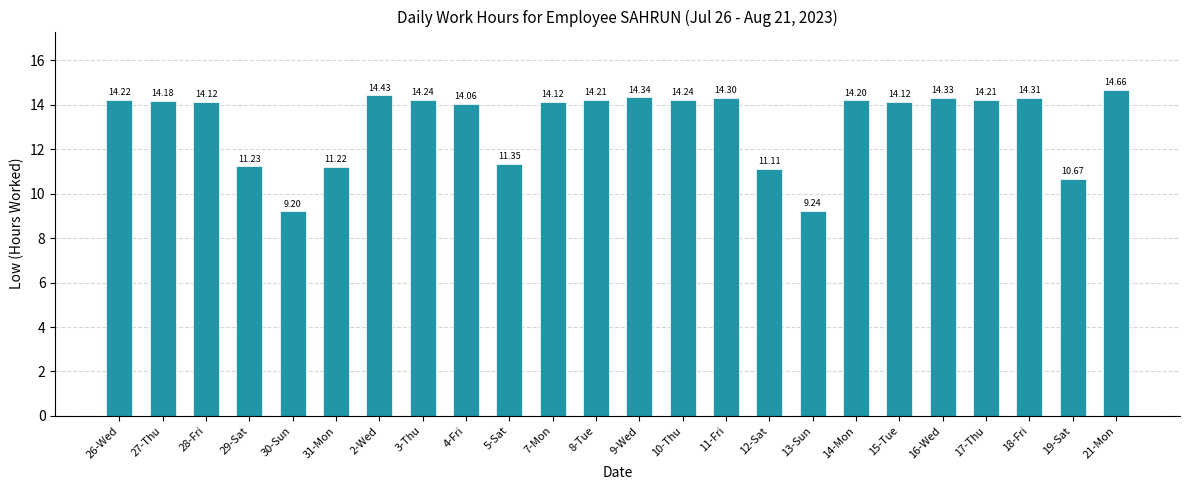

Which label corresponds to the largest value in the chart?

21-Mon